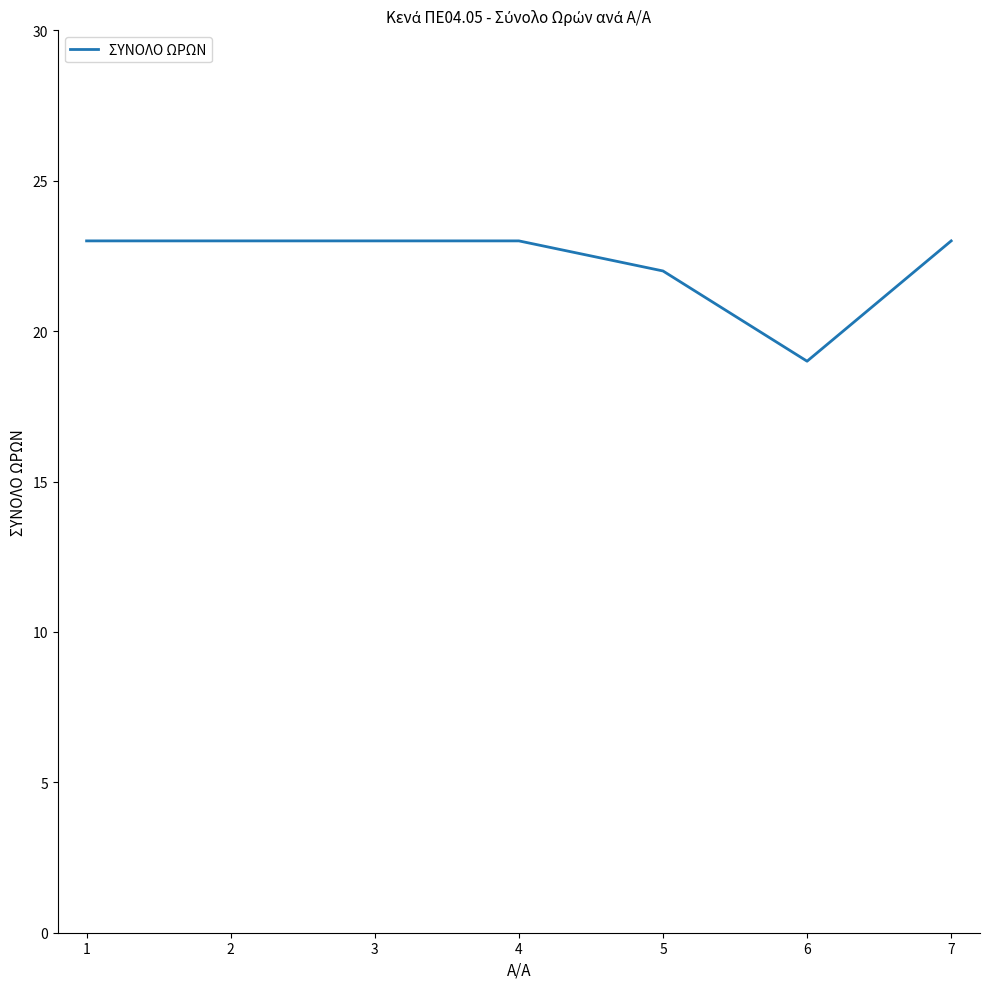

What is the average value?

22